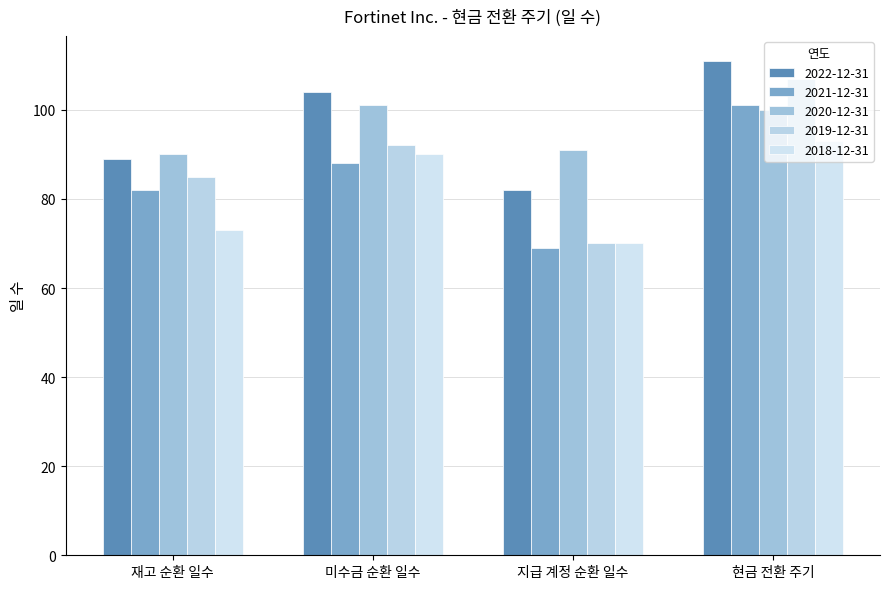

At which label does 2021-12-31 reach its minimum?

지급 계정 순환 일수